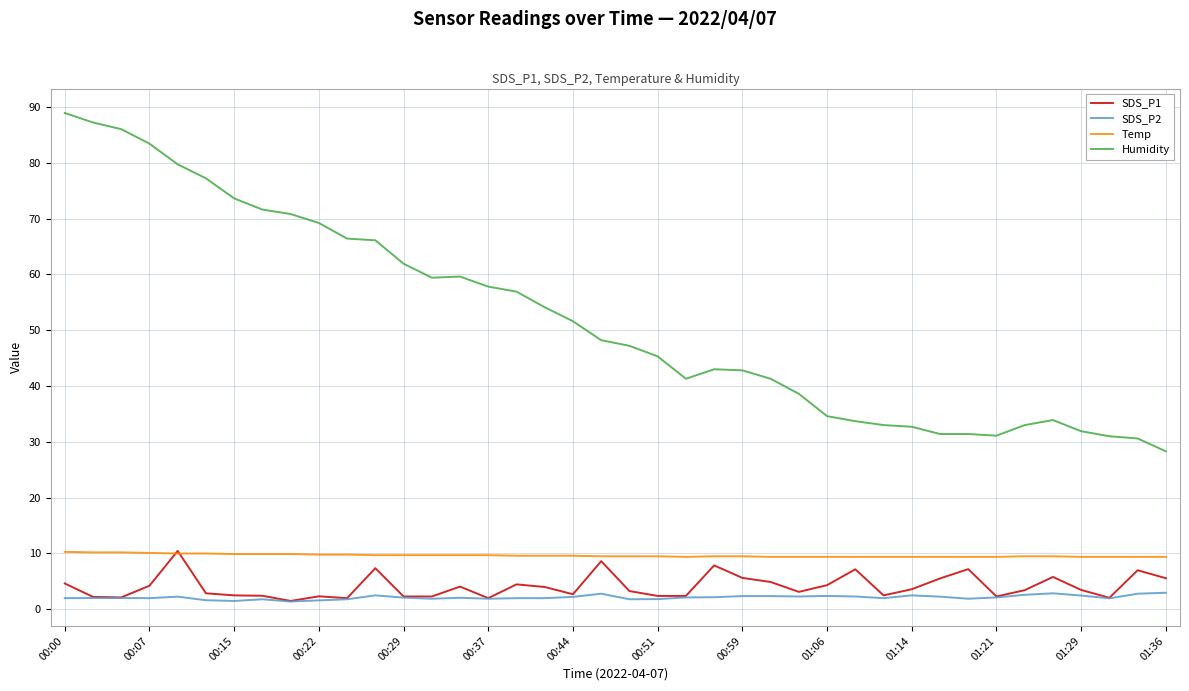

True or false: Temp and SDS_P2 cross at least once.

False